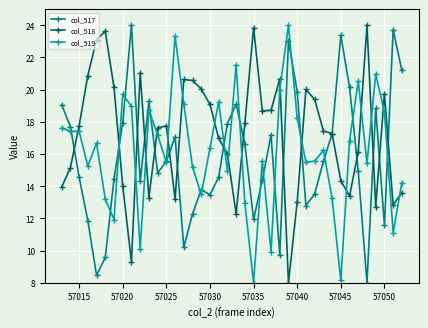

What is the highest value of the col_518 series?

24.0